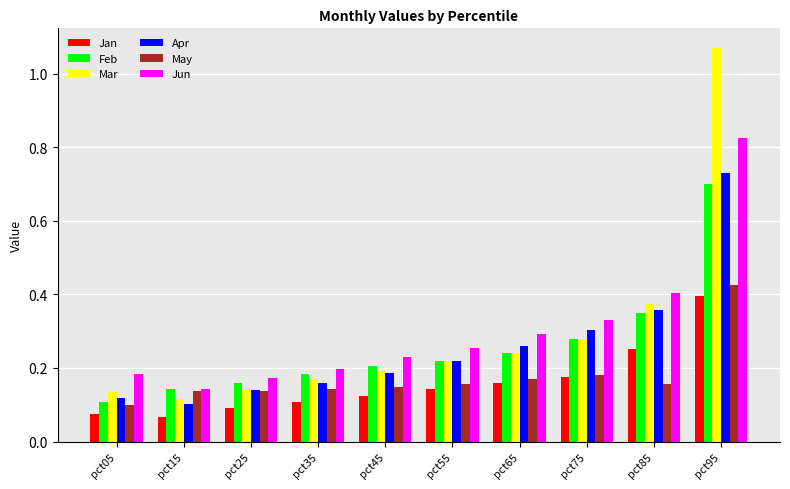

Which series has the widest spread of values?

Mar